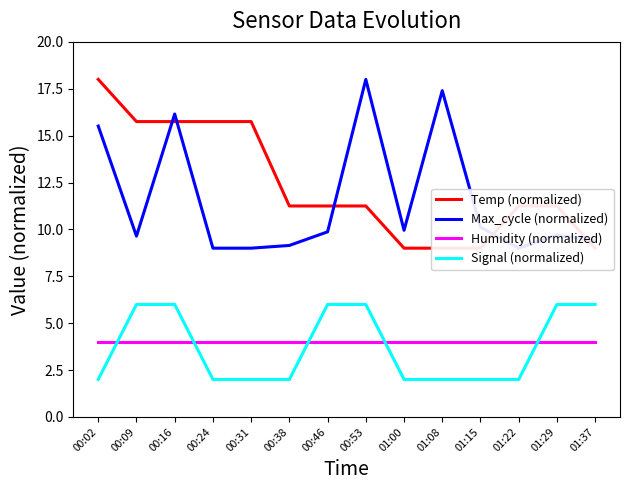

Where do Temp (normalized) and Max_cycle (normalized) first cross each other?

00:09 and 00:16